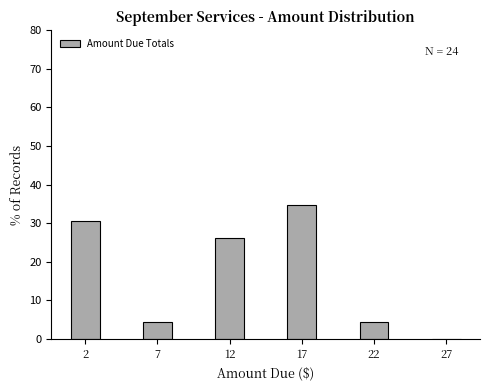

Reading left to right, extract all data points from this chart.

2=30.4	7=4.3	12=26.1	17=34.8	22=4.3	27=0.0